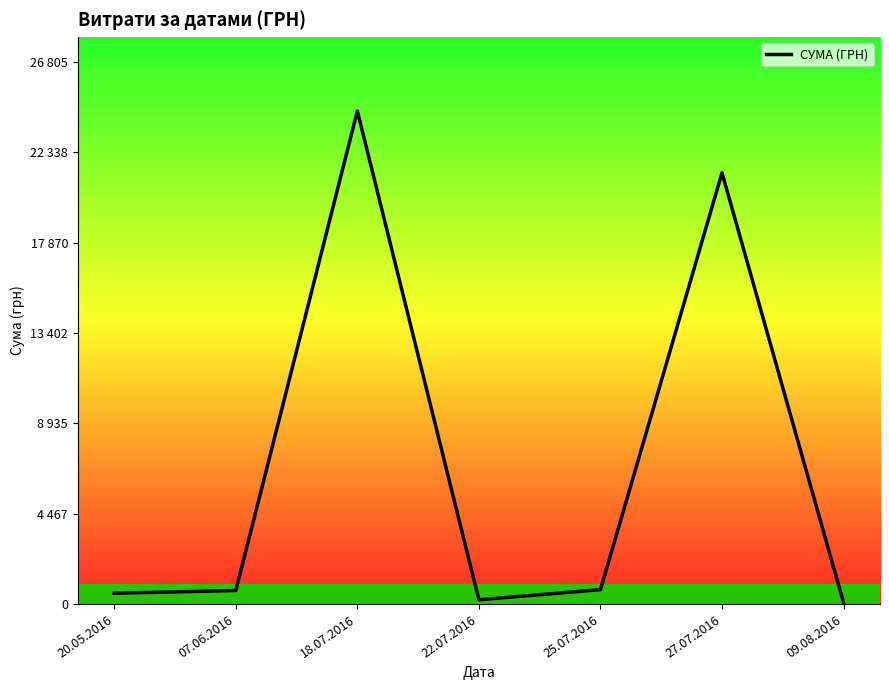

Does the chart display data point markers on the line(s)?

No